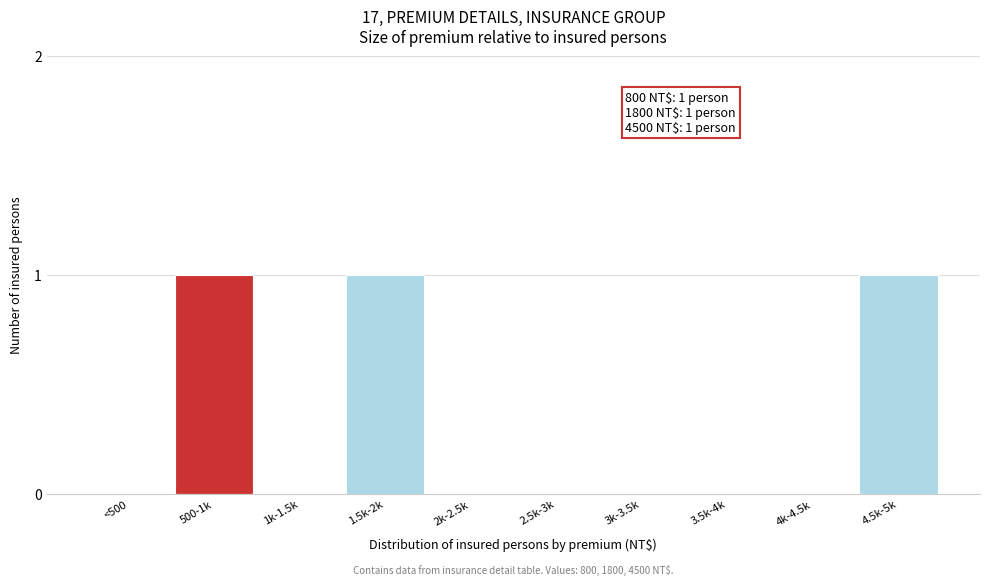

Reading right to left, list all the values displayed in this chart.

4.5k-5k=1	4k-4.5k=0	3.5k-4k=0	3k-3.5k=0	2.5k-3k=0	2k-2.5k=0	1.5k-2k=1	1k-1.5k=0	500-1k=1	<500=0